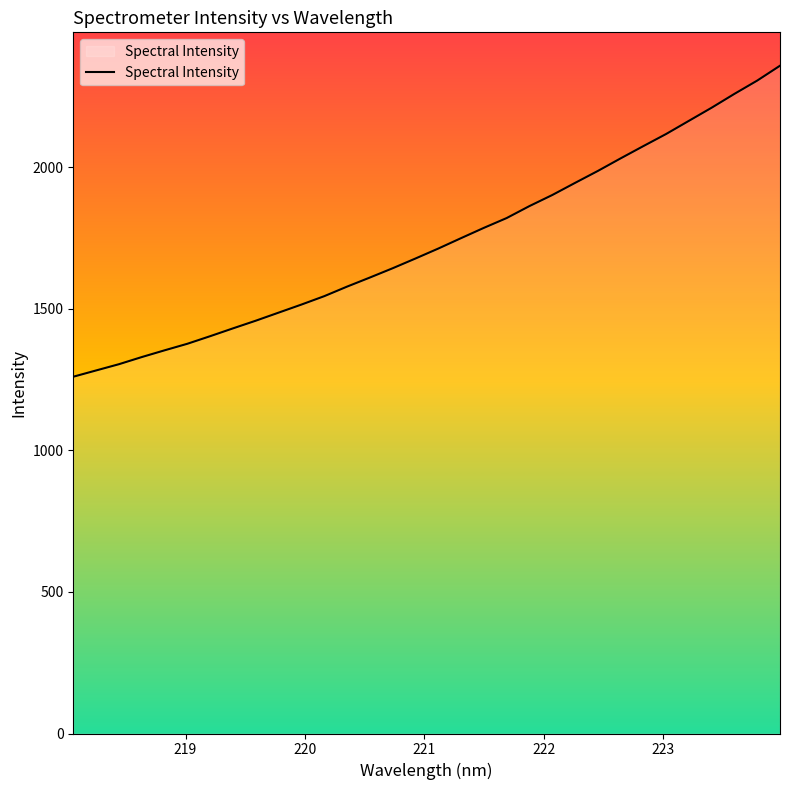

True or false: the data has more than 2 interior local peaks.

False